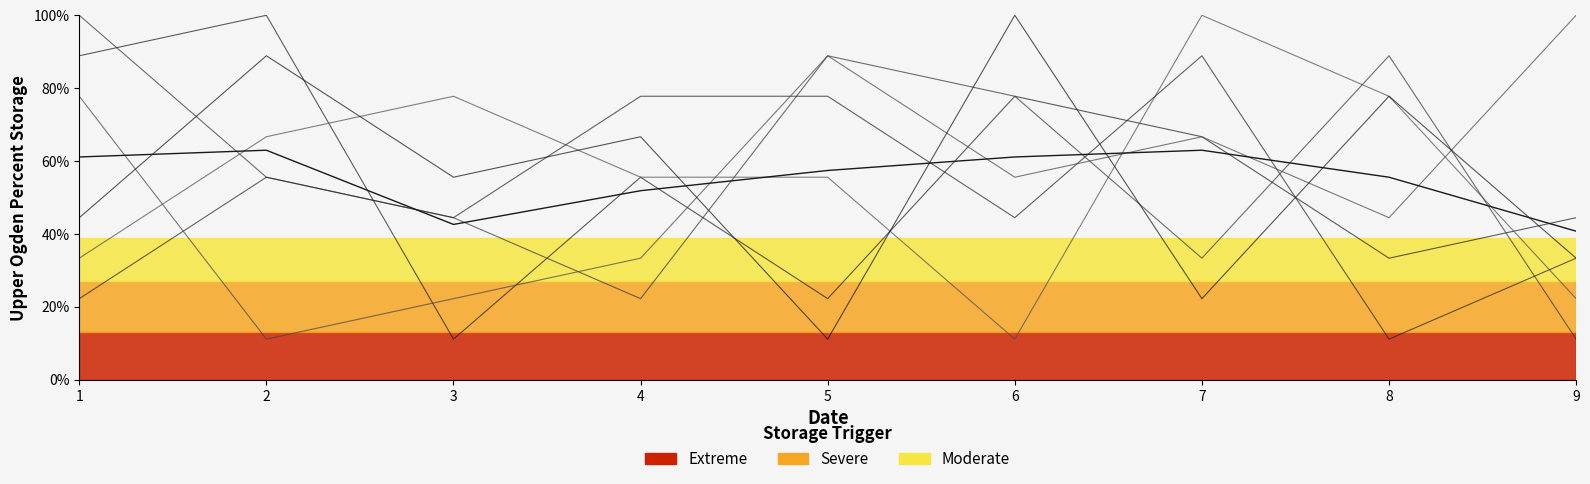

Where is the first local minimum for col_4?

3